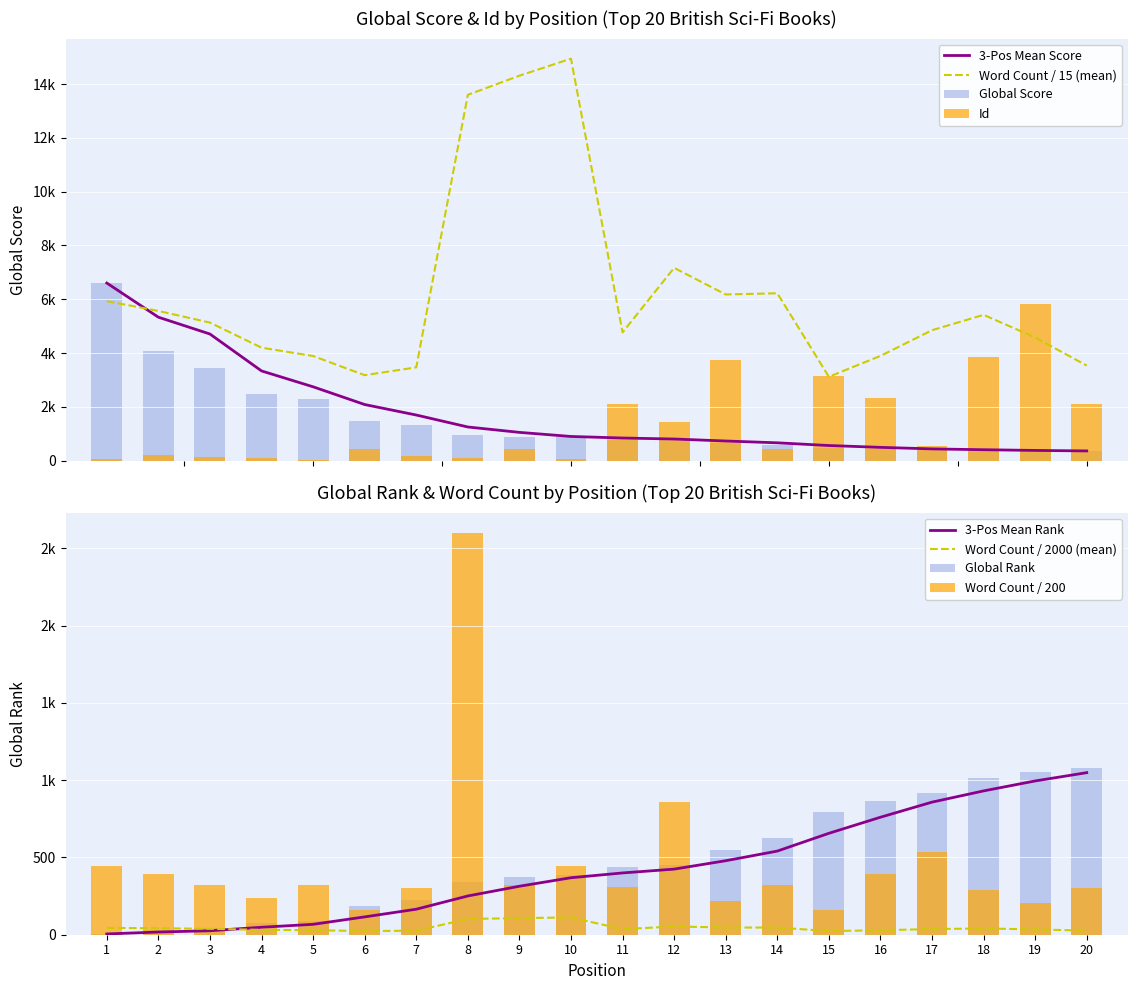

List the series in order of their peak value, lowest first.

Global Rank, Word Count, Id, Global Score